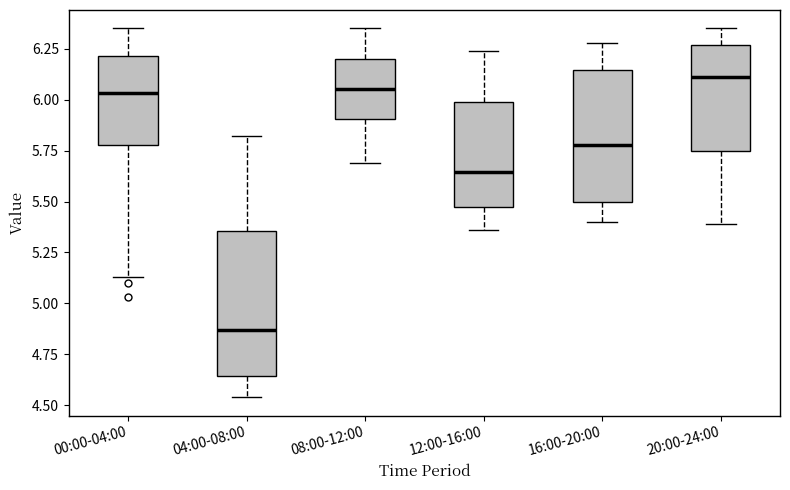

Where does the median line of the box for 16:00-20:00 sit on the y-axis? The values are not printed on the chart, so give them approximately, as read against the axis.

5.80